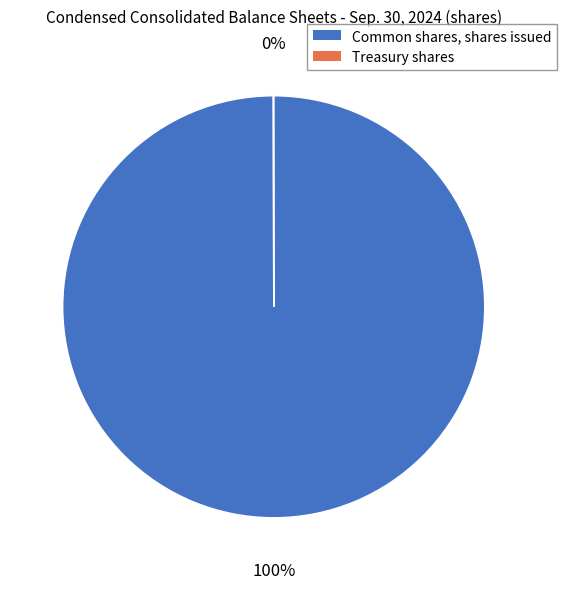

Is it true that Common shares, shares issued is 100% of the pie?

True